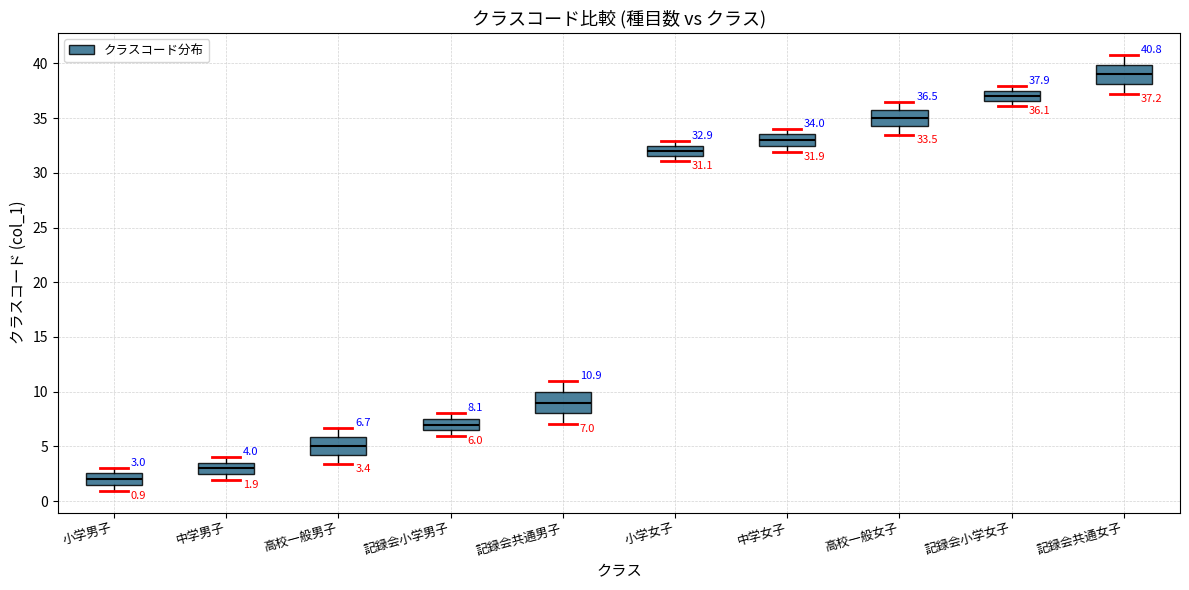

Which box has the lowest median line?

小学男子